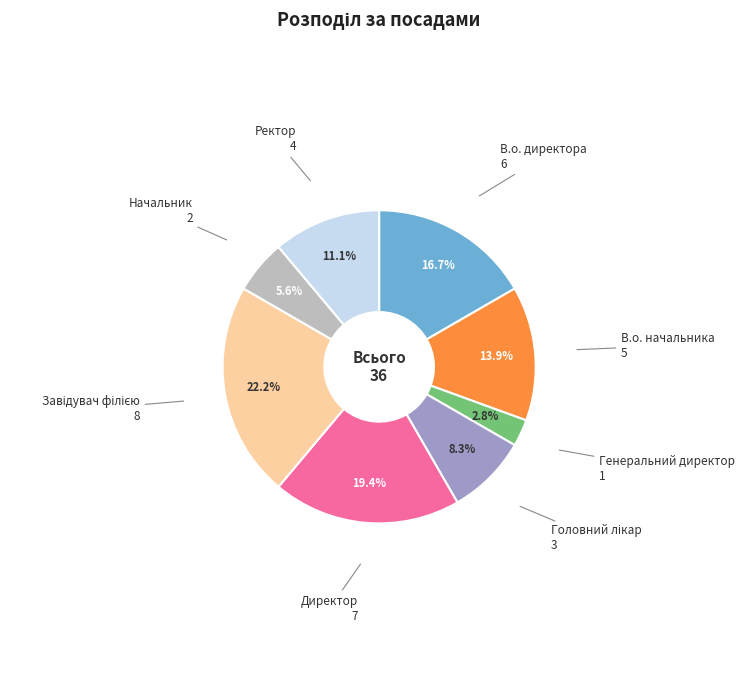

True or false: Ректор accounts for 1% of the total.

False